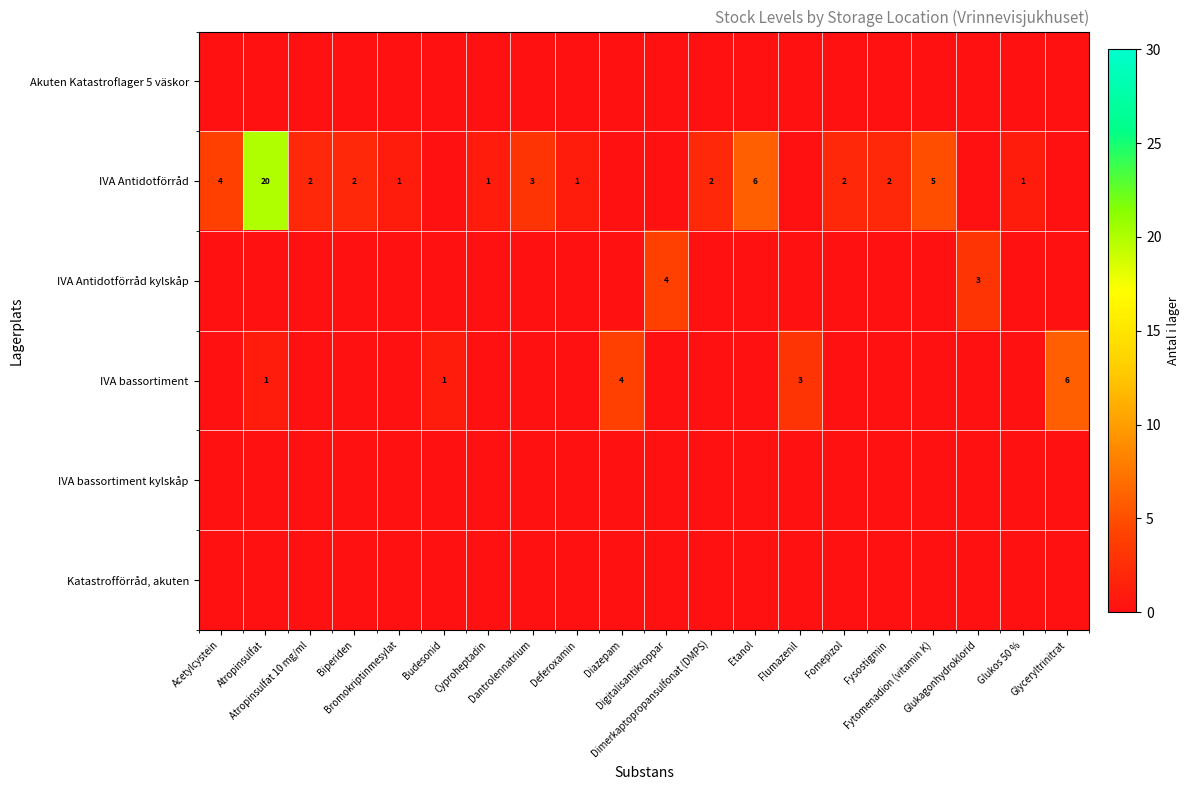

Is it true that row_4 equals 0 at Glukagonhydroklorid?

True